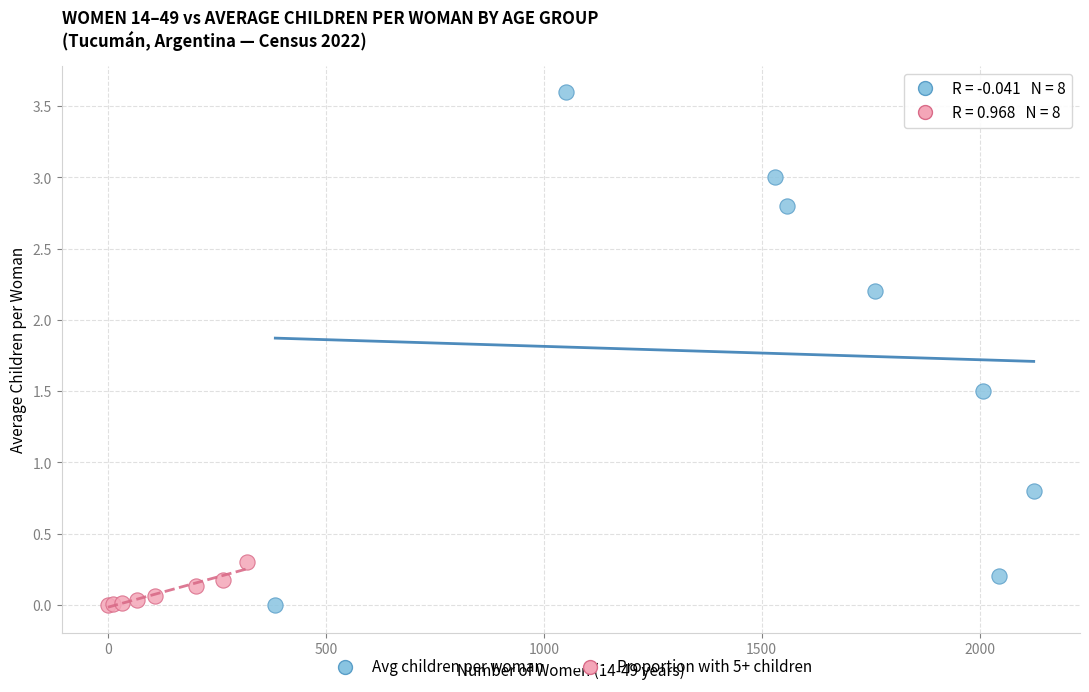

Which series has the largest Y range (max minus min)?

Avg children per woman